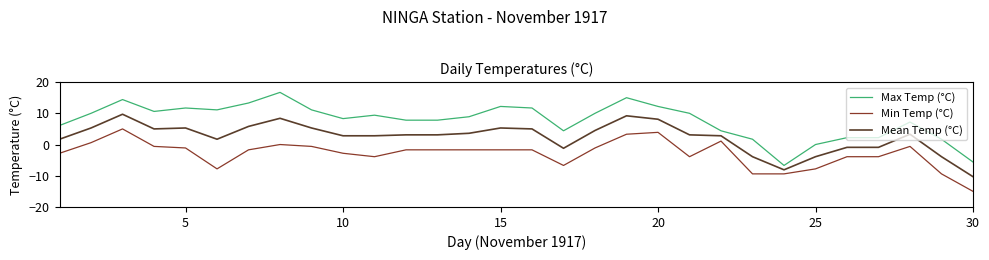

At how many categories does at least one series exceed 2?

25